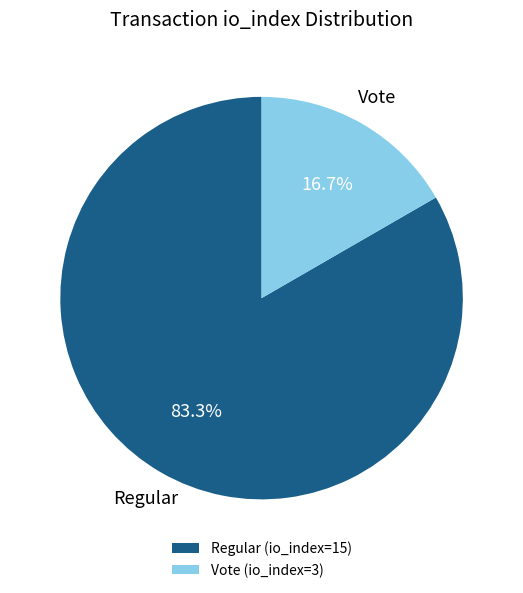

Which category has the smallest portion of the pie?

Vote (io_index=3)